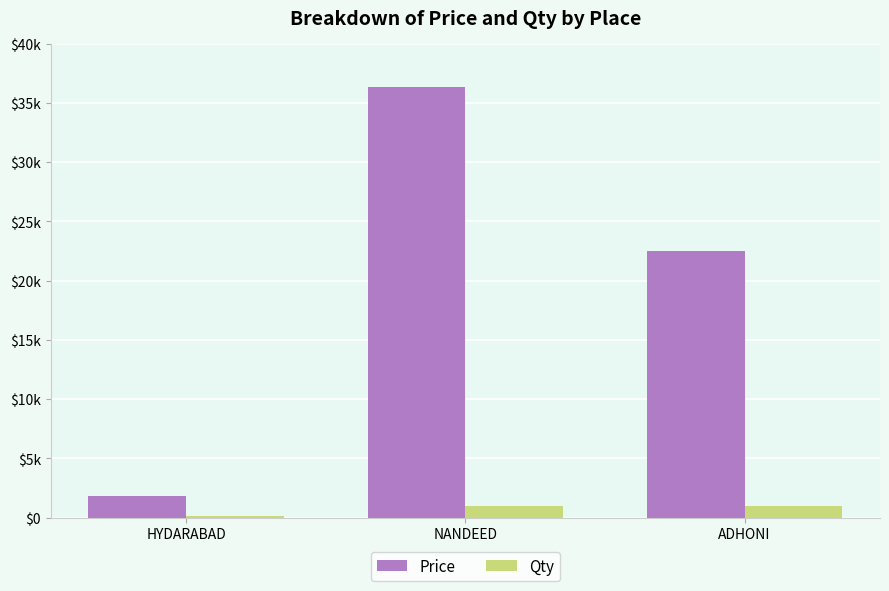

What is the sum of the Qty values at HYDARABAD and NANDEED?

1100